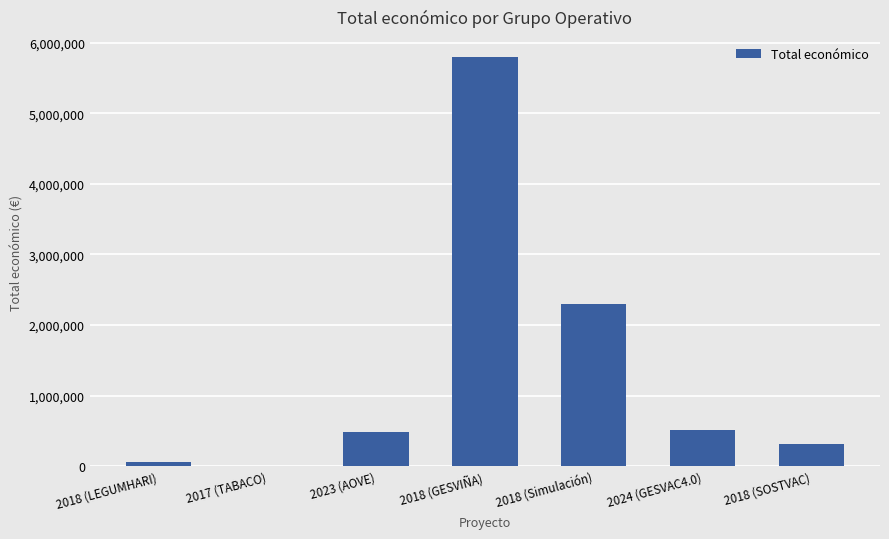

Count the number of categories in the chart.

7